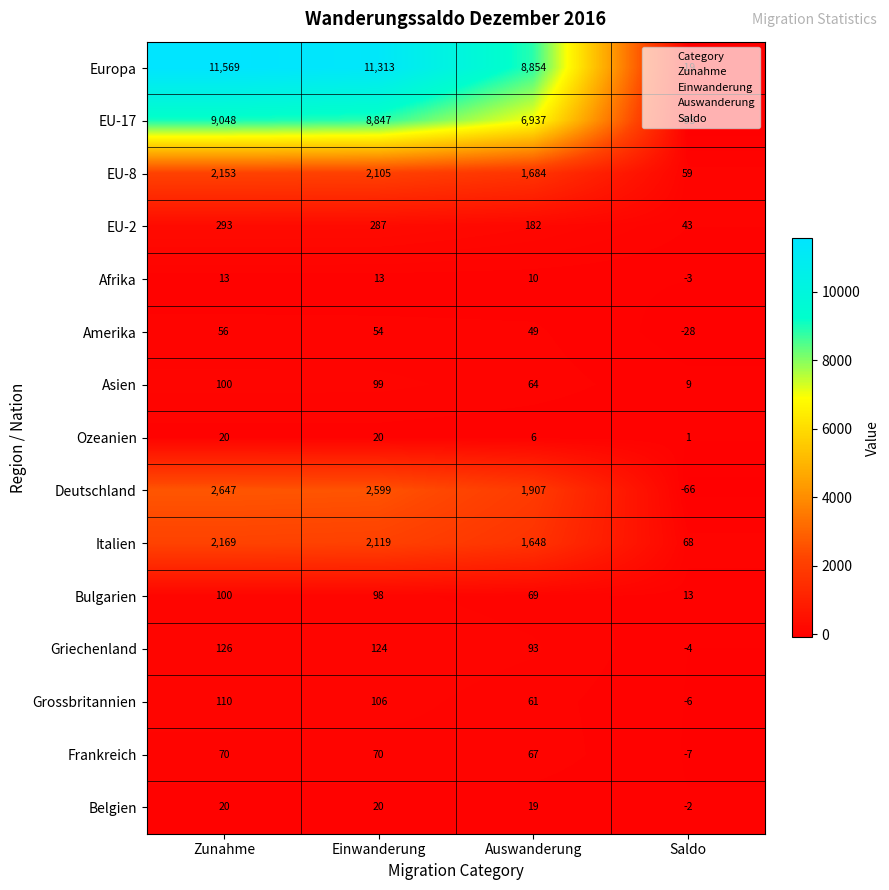

Is it true that EU-8 equals 2105 at Einwanderung?

True